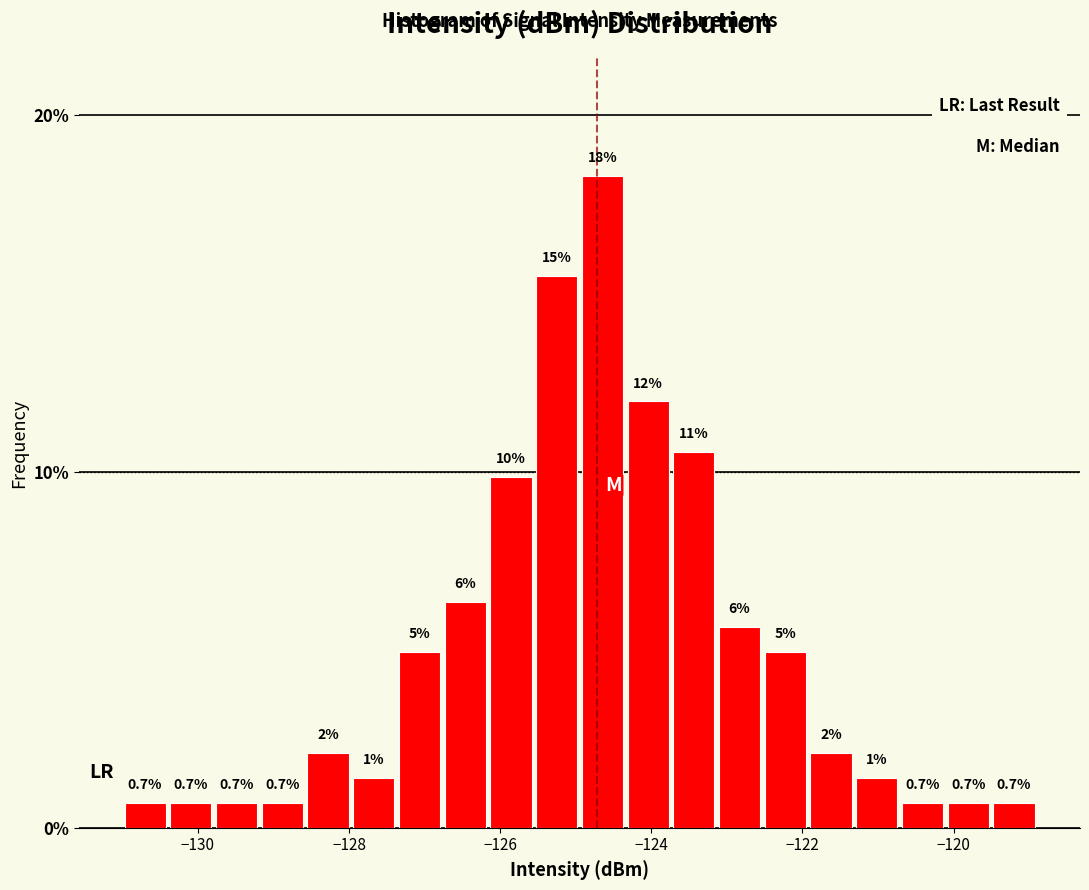

Read against the x-axis, roughly where is the centre of the tallest bar?

-124.6